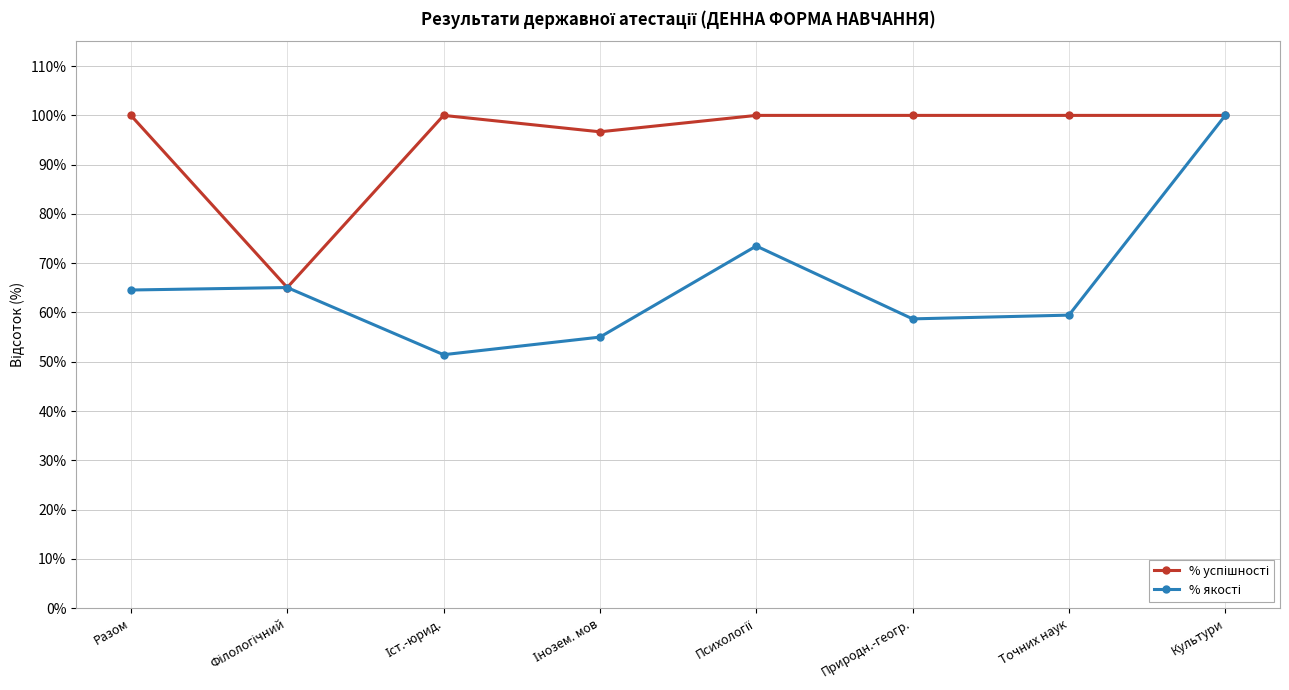

What is the minimum value shown in the chart?

51.4